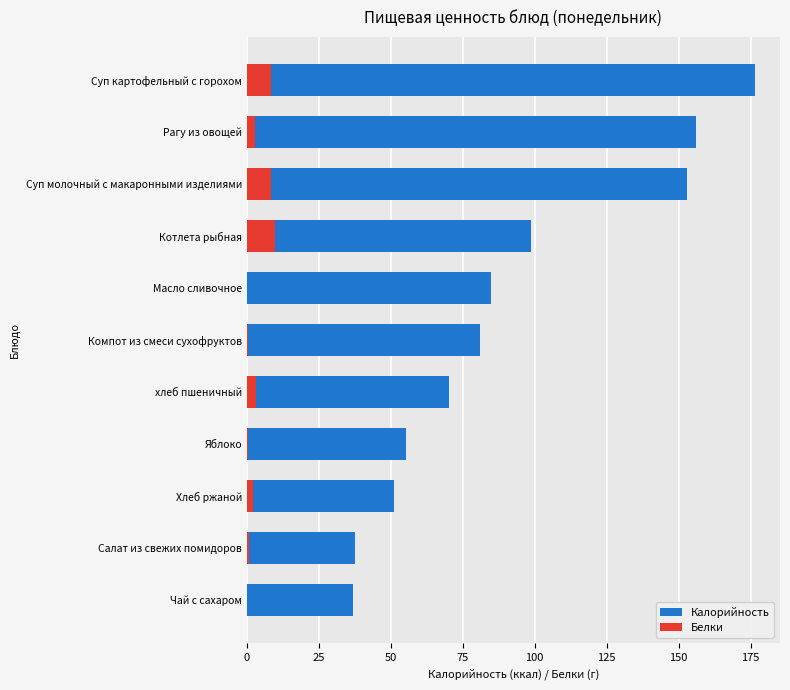

The Калорийность series shows 156.2 at Рагу из овощей. True or false?

True